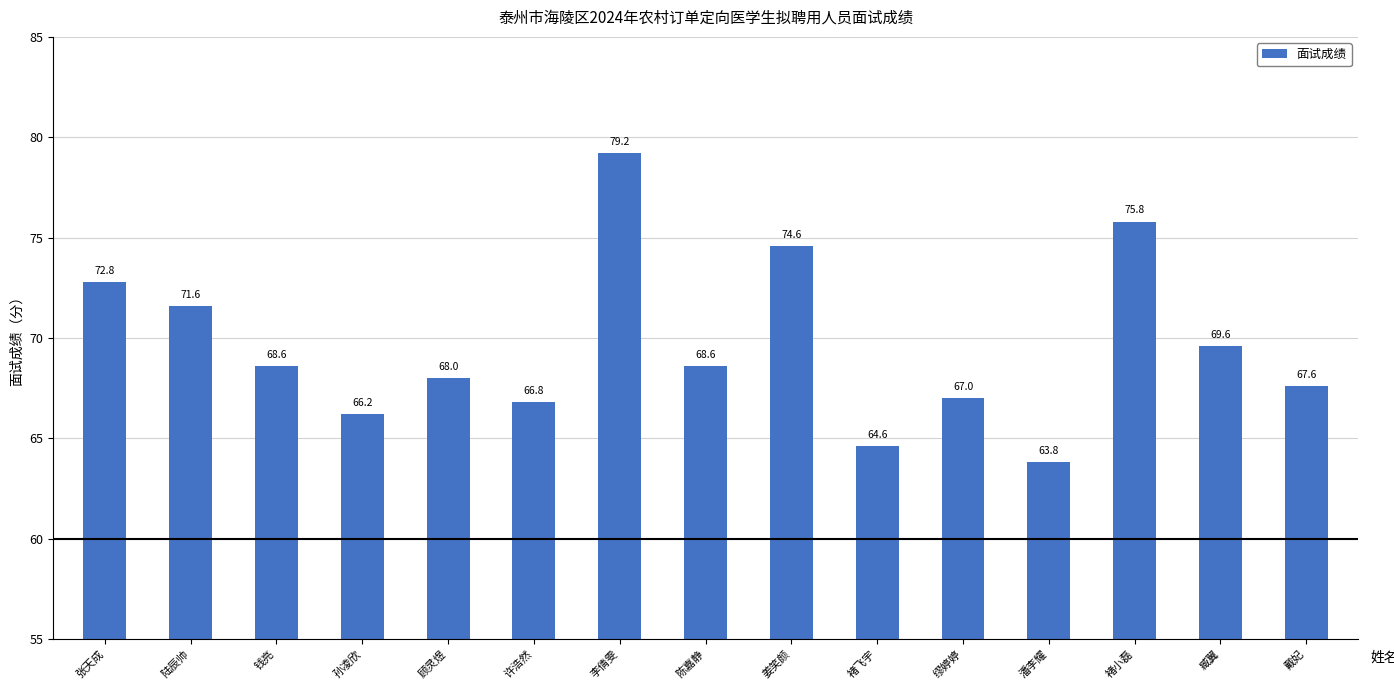

Reading left to right, transcribe all the data shown in this chart.

72.8	71.6	68.6	66.2	68.0	66.8	79.2	68.6	74.6	64.6	67.0	63.8	75.8	69.6	67.6